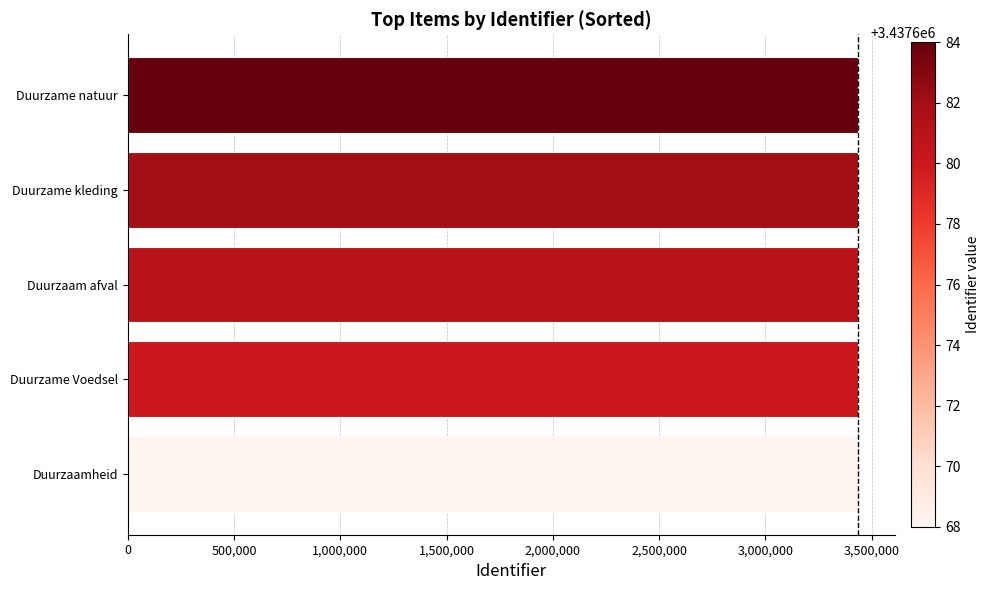

What is the sum of all values?

17188395